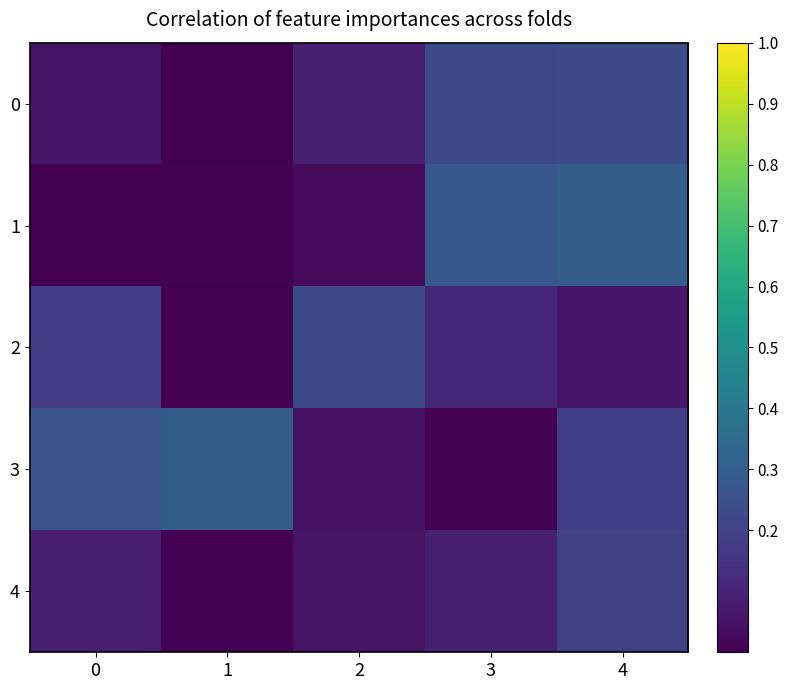

Which series has the largest range (max minus min)?

1